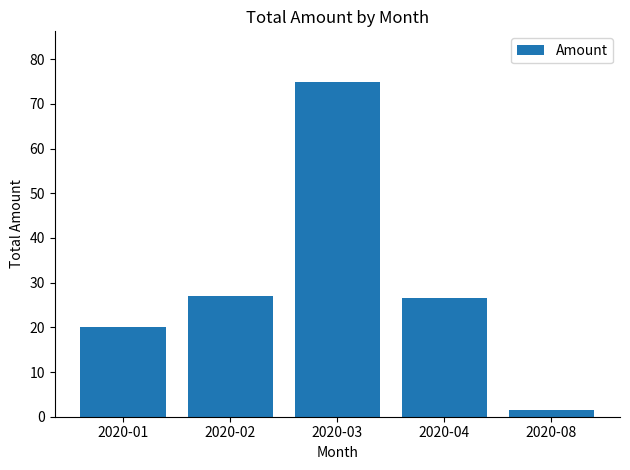

Reading left to right, what are all the values shown in this chart?

2020-01=20.0	2020-02=27.0	2020-03=75.0	2020-04=26.5	2020-08=1.5